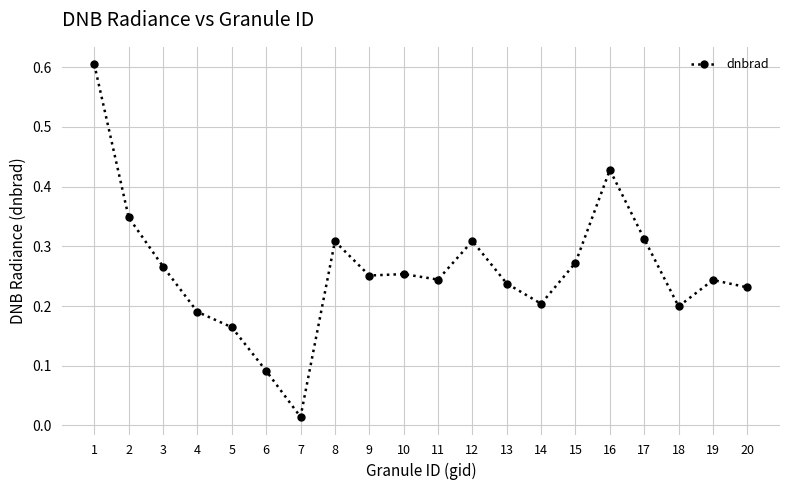

Does the chart have visible grid lines?

Yes